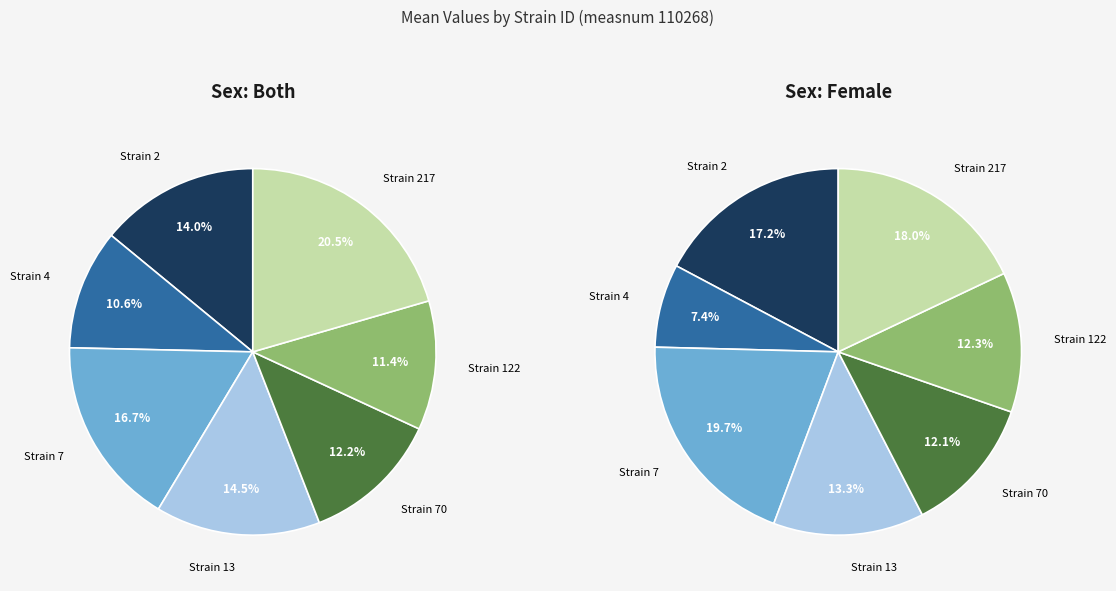

What is the total percentage of 217 and 13?

35.0%